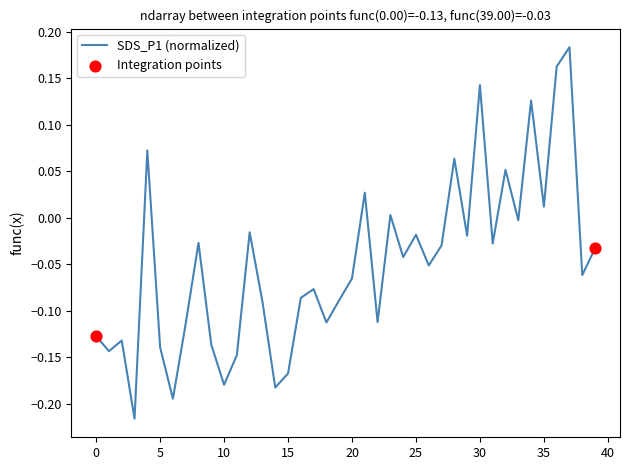

What is the difference between the maximum and minimum values?

0.4